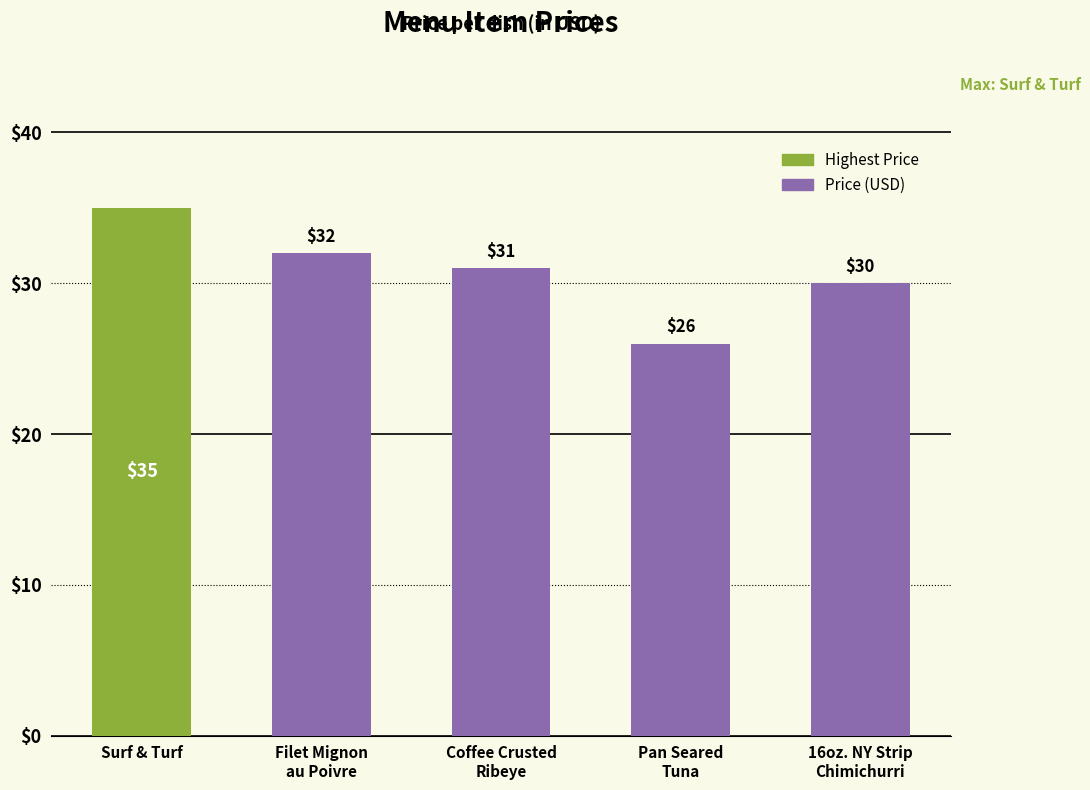

What is the label of the 2nd bar from the right?

Pan Seared
Tuna